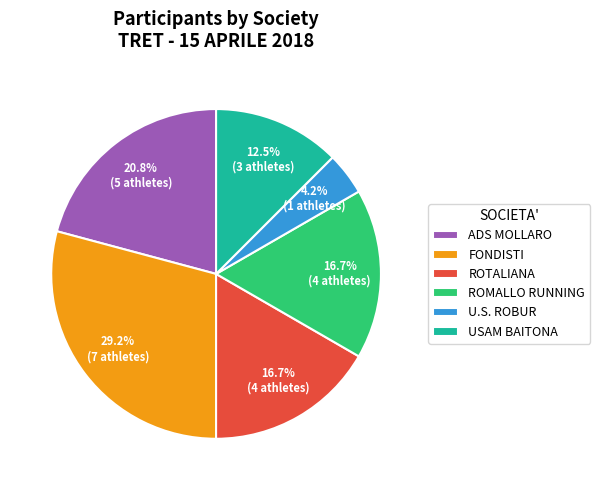

Combined, do ADS MOLLARO and USAM BAITONA account for over 50%?

No